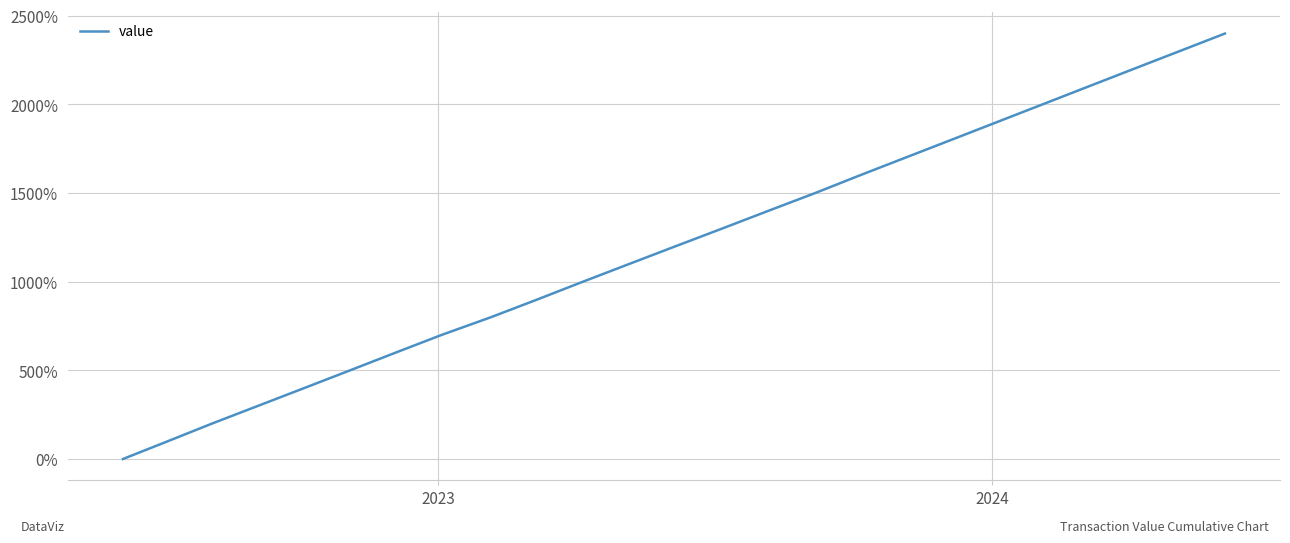

What is the maximum value shown in the chart?

2400.0